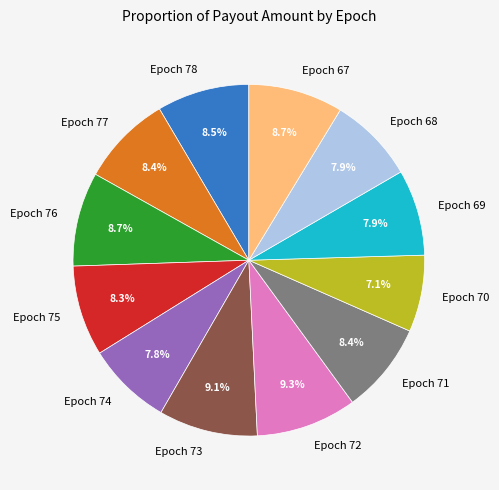

How much of the chart is everything except Epoch 77?

91.6%